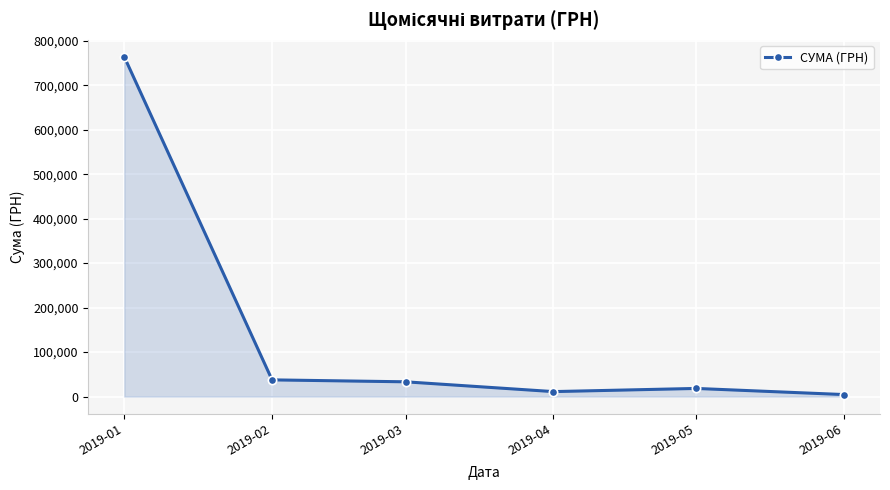

The value at 2019-02 is 37551.2. True or false?

True